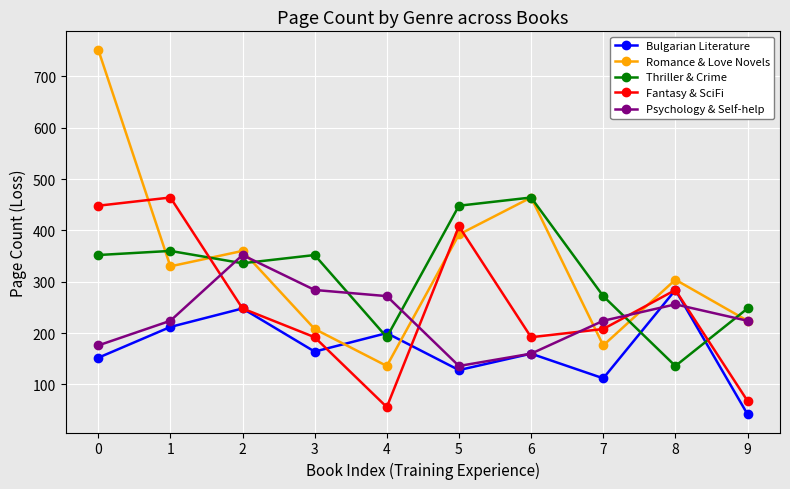

Which category has the lowest value across all series?

9